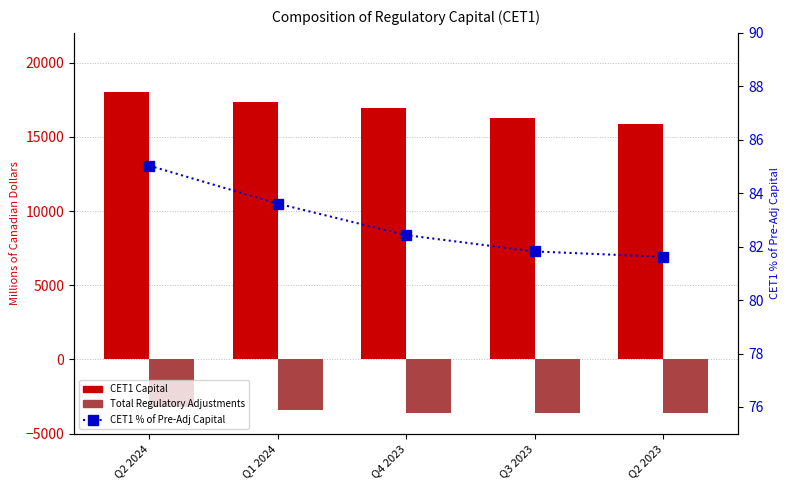

What are all the series names shown in the legend?

CET1 Capital, Total Regulatory Adjustments, CET1 % of Pre-Adj Capital